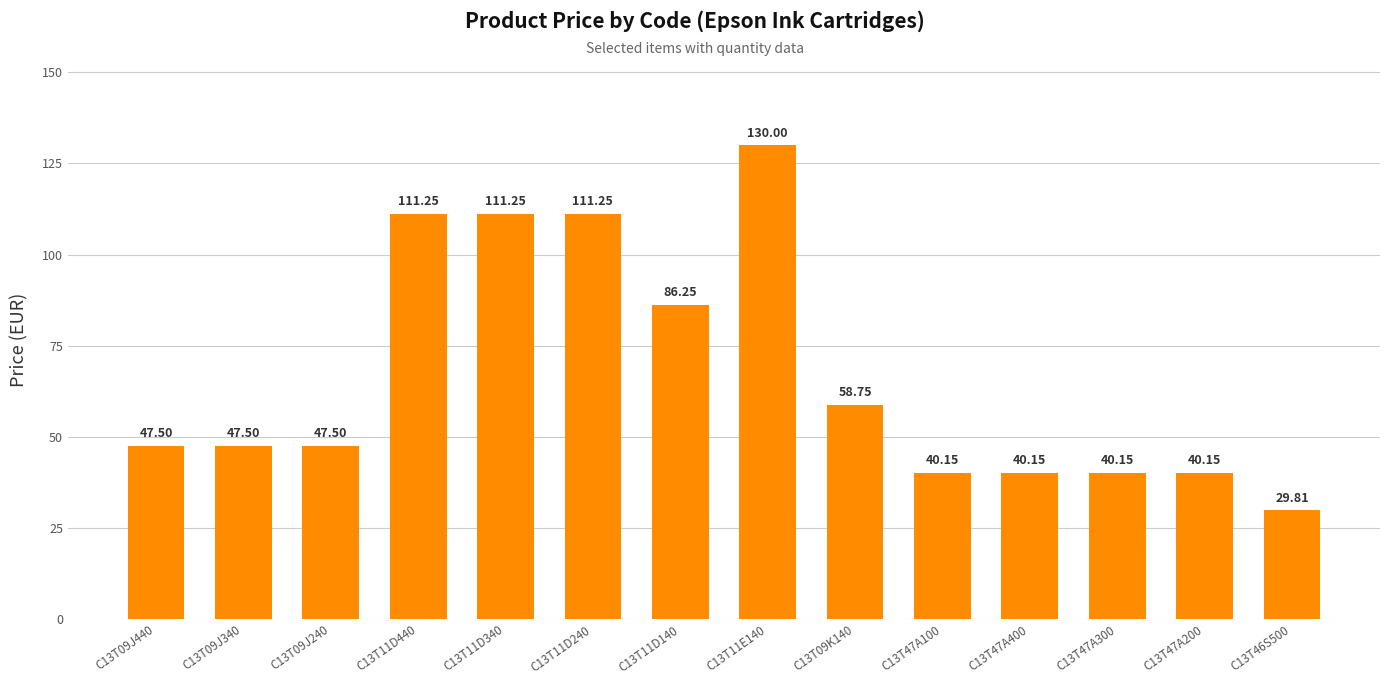

What is the maximum value shown in the chart?

130.0